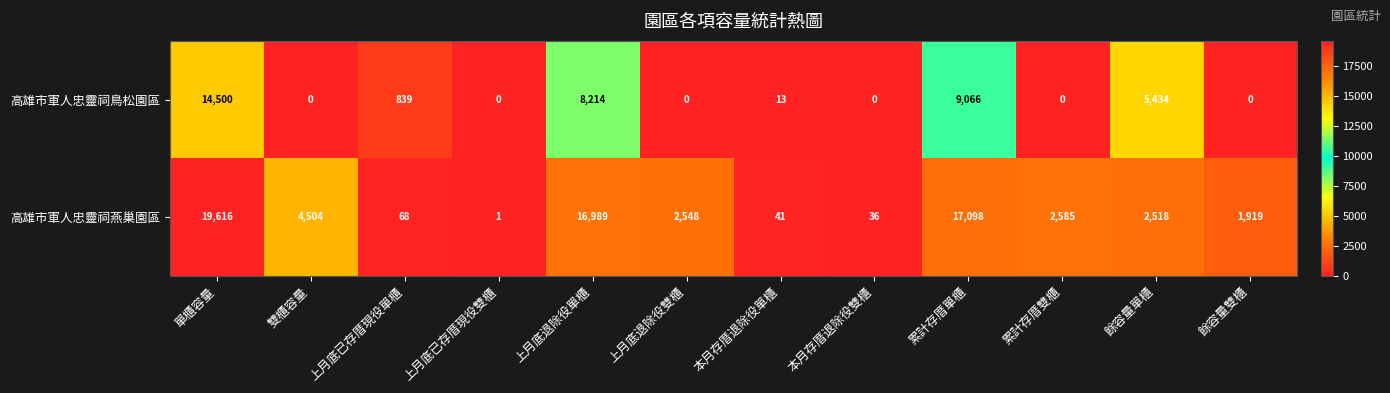

At 累計存厝單櫃, list the series in order from largest to smallest.

高雄市軍人忠靈祠燕巢園區, 高雄市軍人忠靈祠鳥松園區